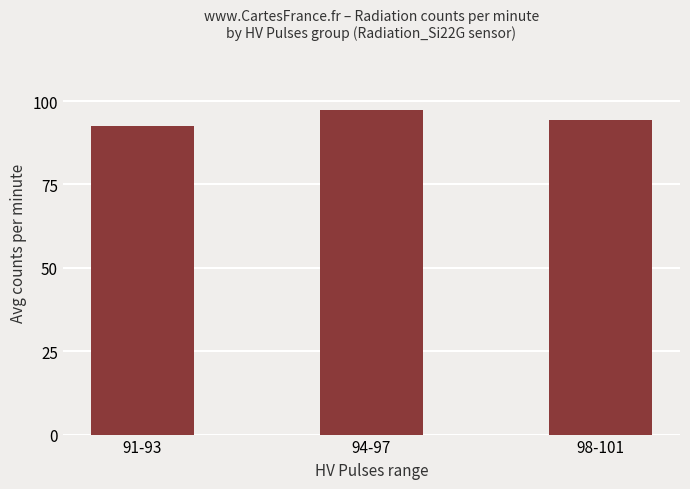

Reading left to right, transcribe all the data shown in this chart.

92.5	97.3	94.4